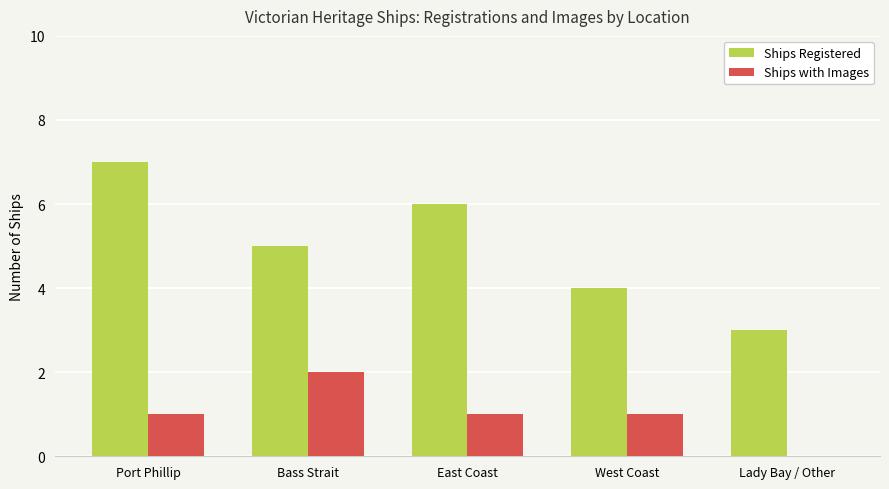

What are all the series names shown in the legend?

Ships Registered, Ships with Images